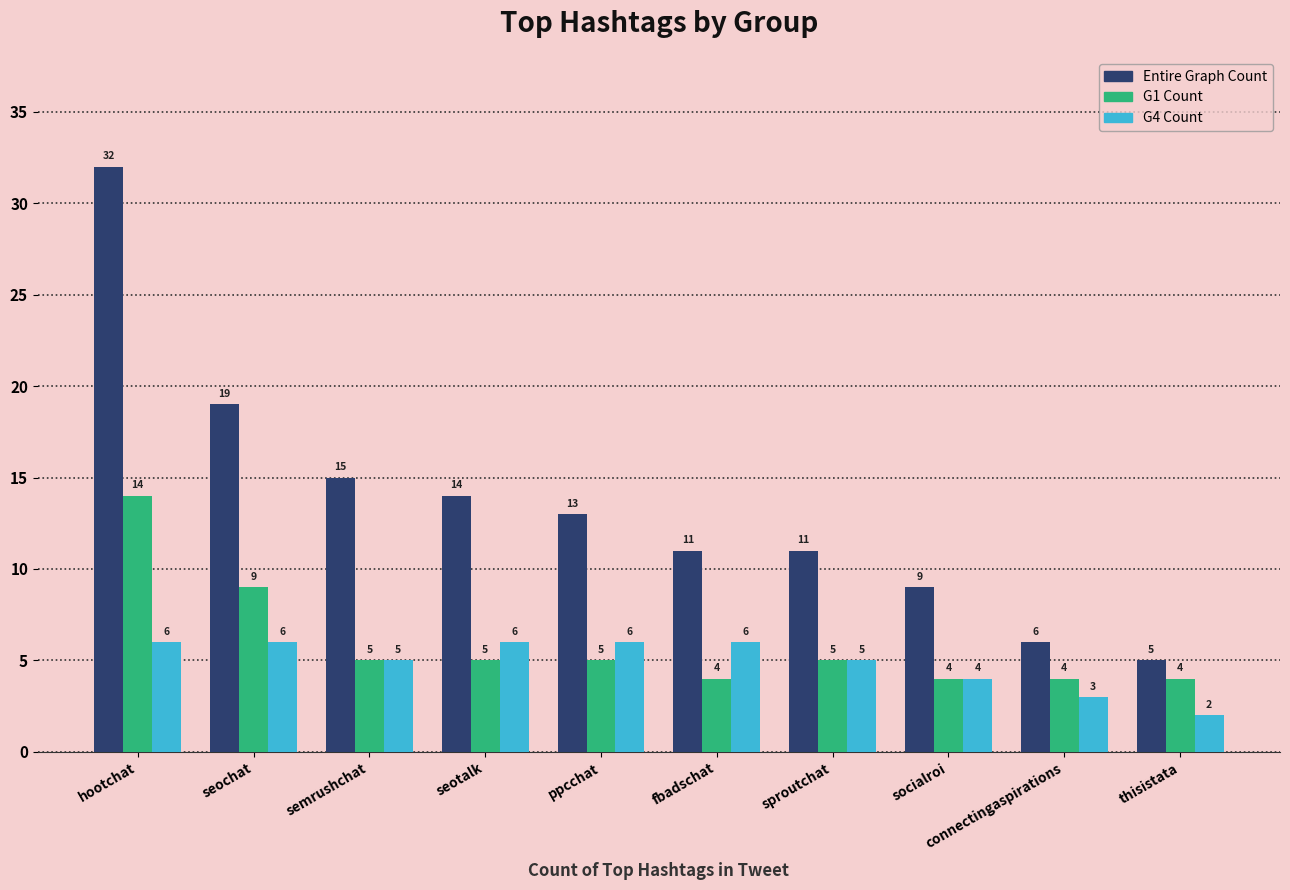

Between ppcchat and connectingaspirations, which series saw the biggest shift?

Entire Graph Count